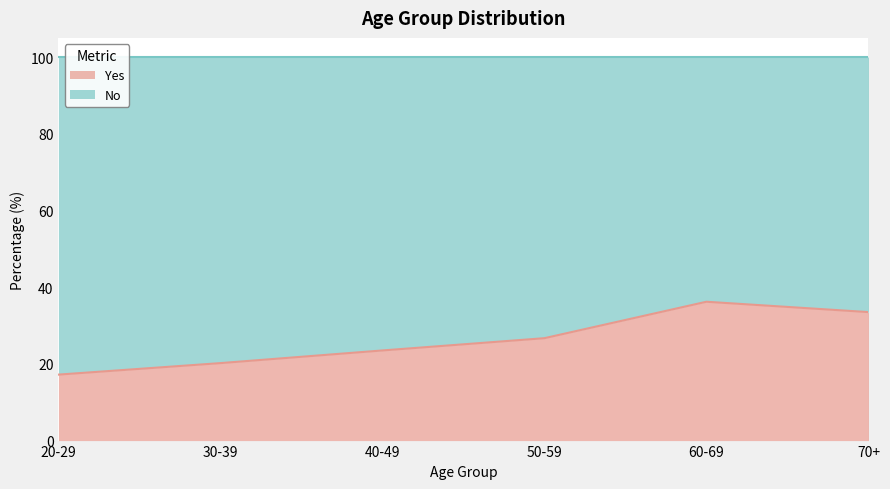

Rank the categories by value from highest to lowest.

60-69, 70+, 50-59, 40-49, 30-39, 20-29